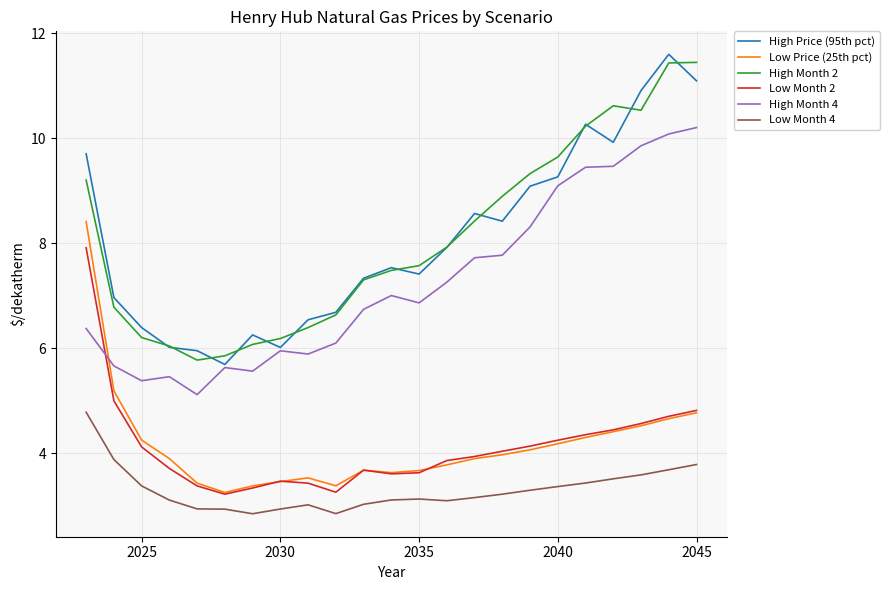

What is the lowest value of the High Month 4 series?

5.1